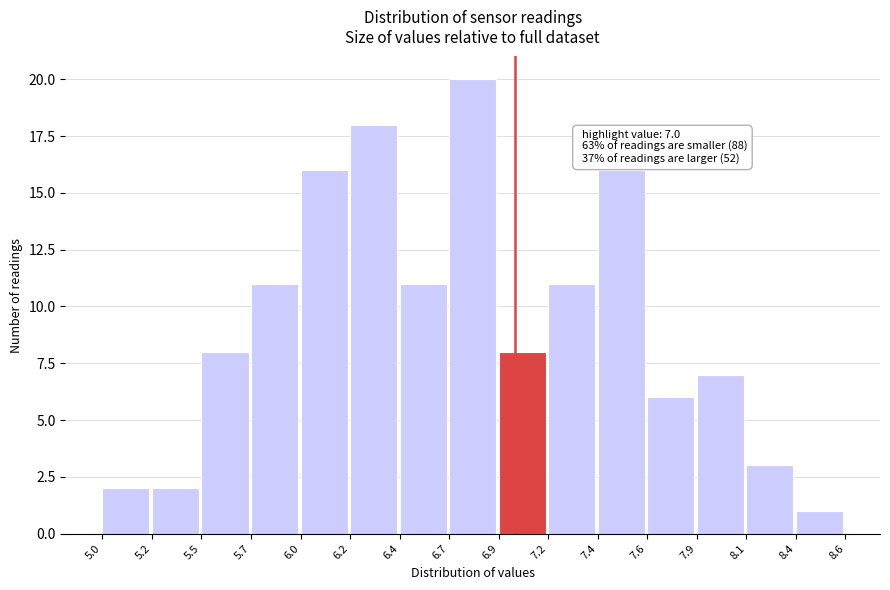

Reading left to right, list all the values displayed in this chart.

2	2	8	11	16	18	11	20	8	11	16	6	7	3	1